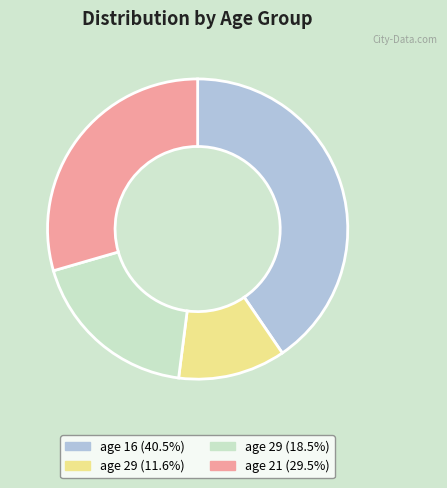

Do age 29 (18.5%) and age 29 (11.6%) together represent more than half of the pie?

No